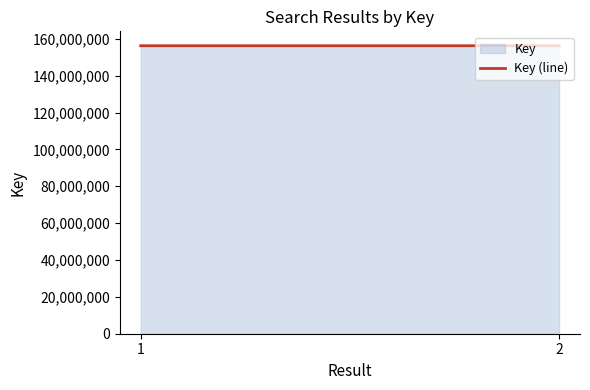

Approximately how many times larger is the value at 1 compared to 2?

1.0